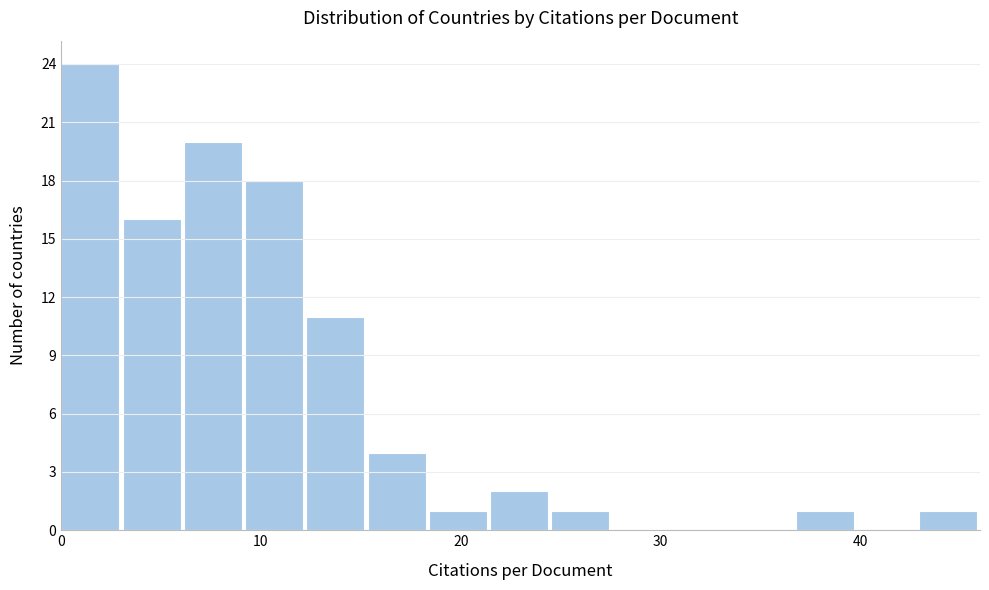

Around what value on the x-axis is the tallest bar? Give the approximate position of its centre, as read against the axis.

1